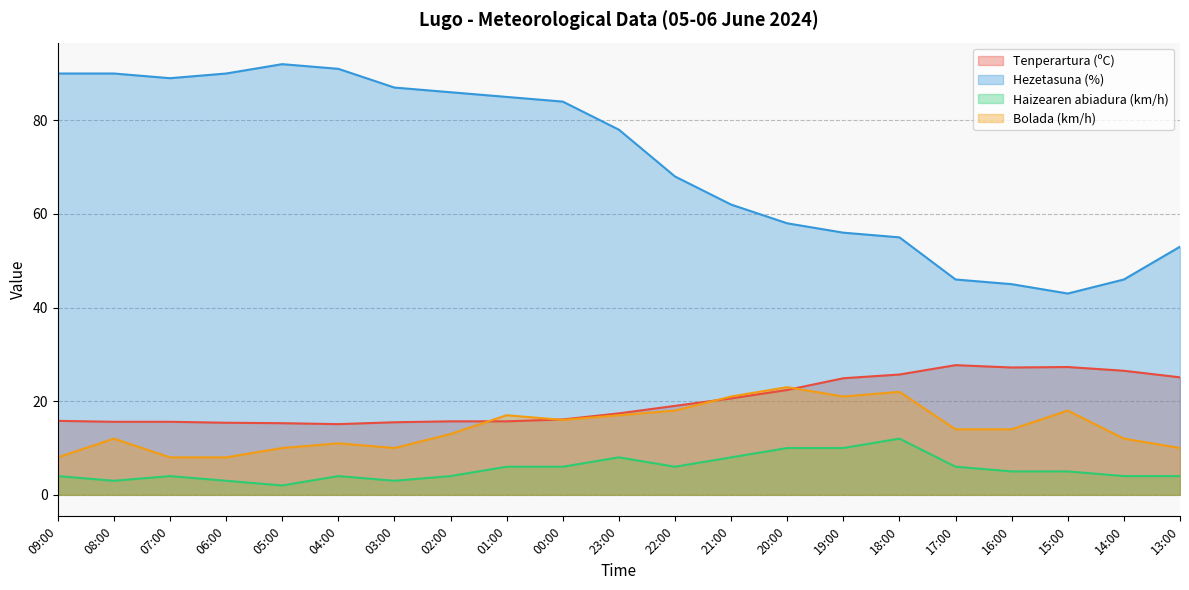

At how many categories does at least one series exceed 55?

15